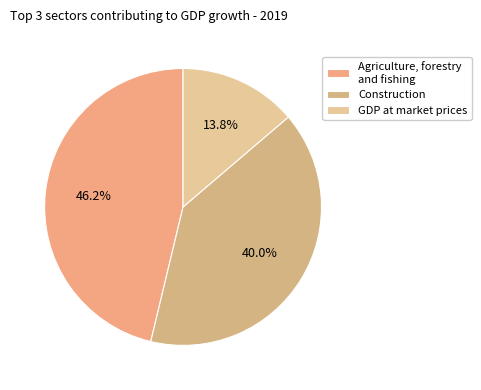

Does any single category account for the majority?

No